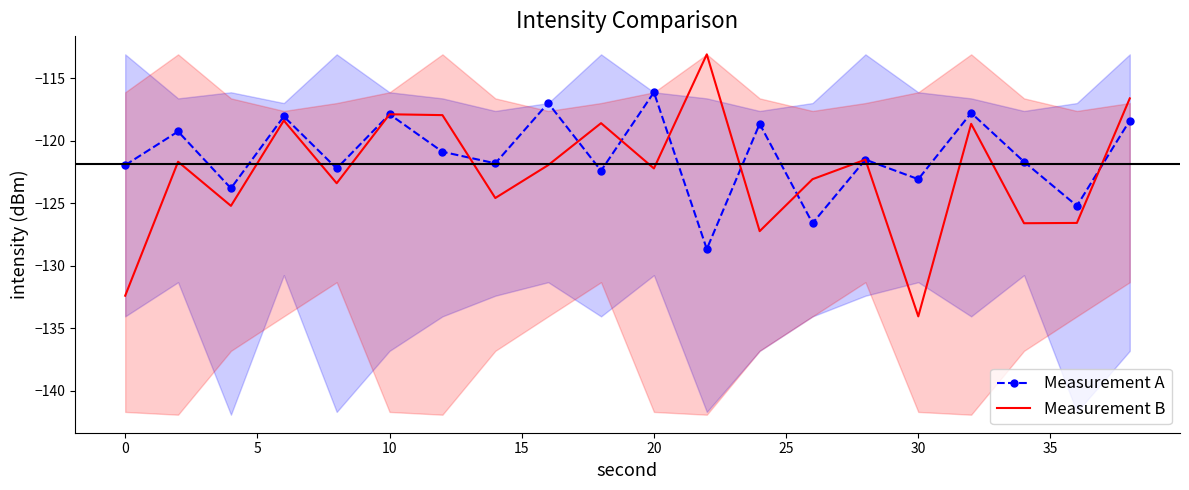

What is the minimum value for Measurement B?

-134.0